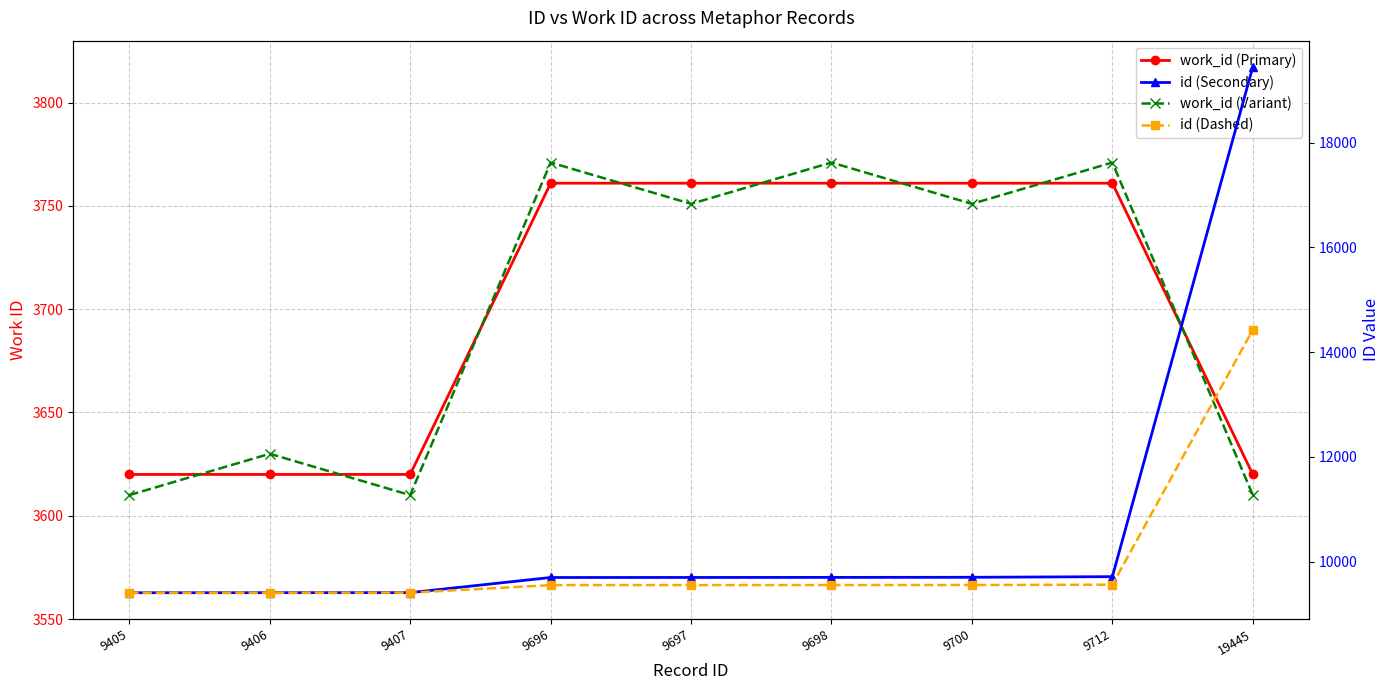

True or false: work_id (Primary) has more than 1 points higher than both neighbors.

False